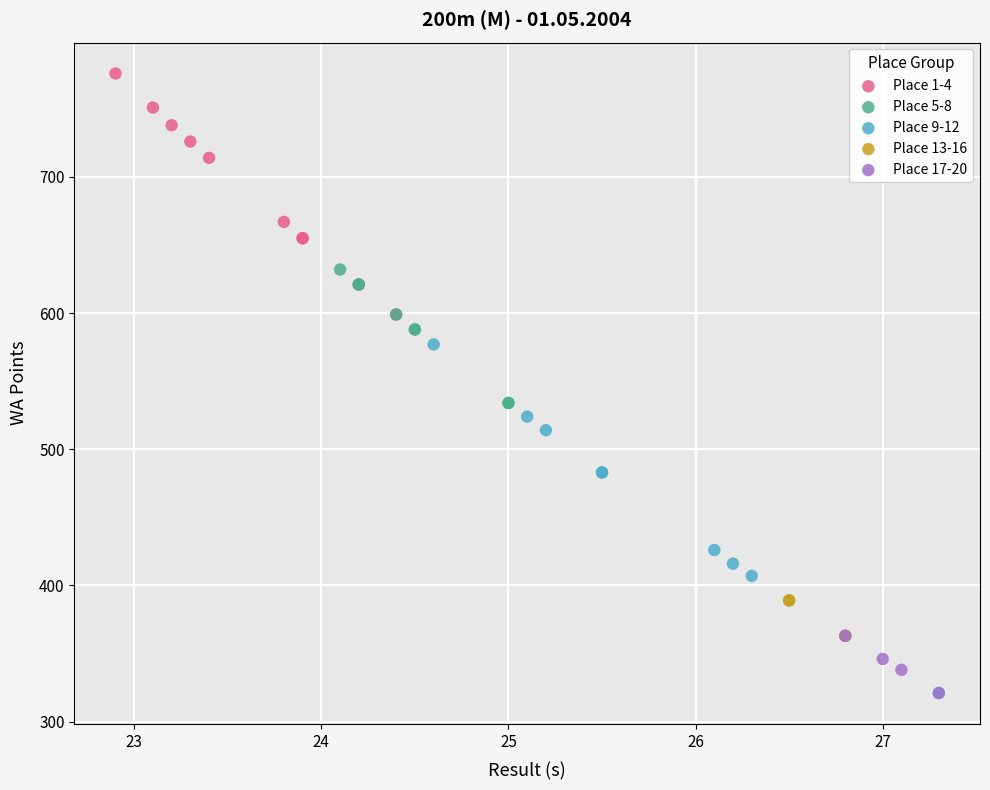

Which series contains the highest Y value?

Place 1-4